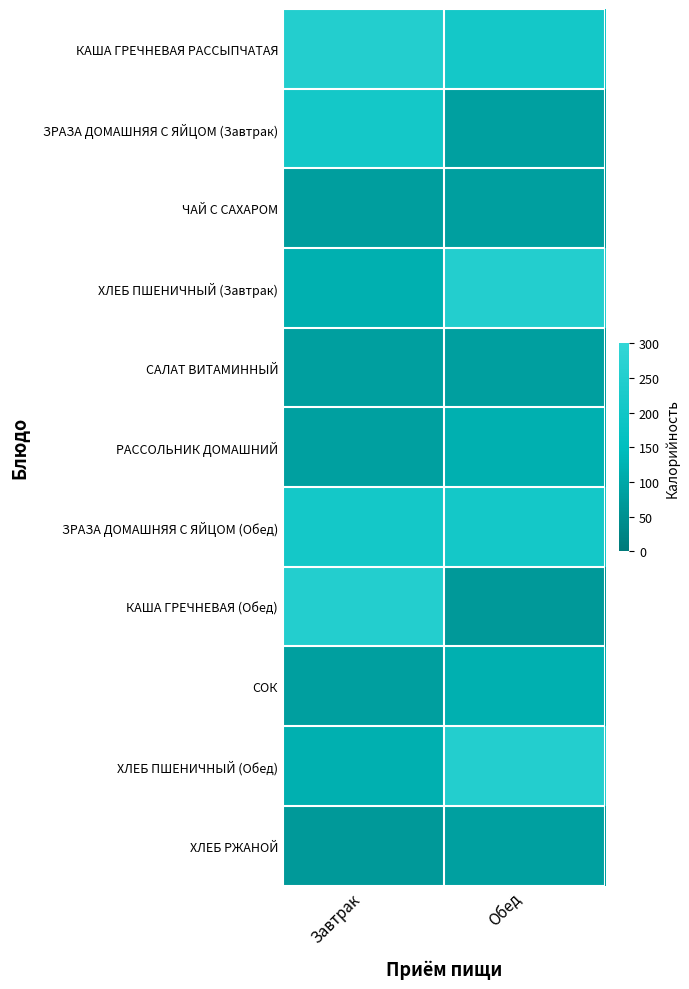

What is the greatest value displayed?

252.9